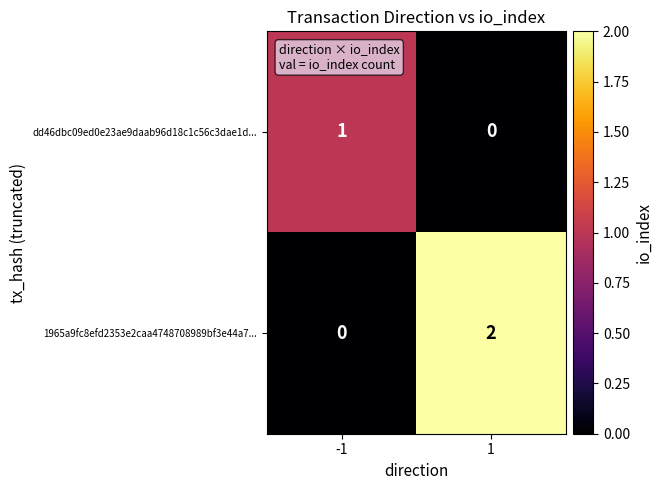

Between -1 and 1, which series saw the biggest shift?

1965a9fc8efd2353e2caa4748708989bf3e44a7...